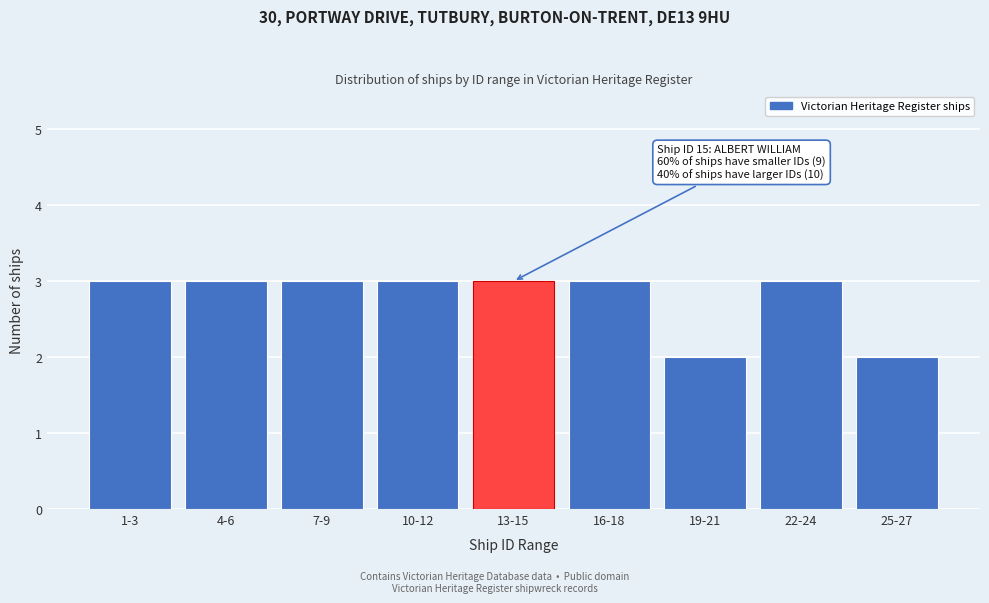

Reading left to right, extract all data points from this chart.

1-3=3	4-6=3	7-9=3	10-12=3	13-15=3	16-18=3	19-21=2	22-24=3	25-27=2